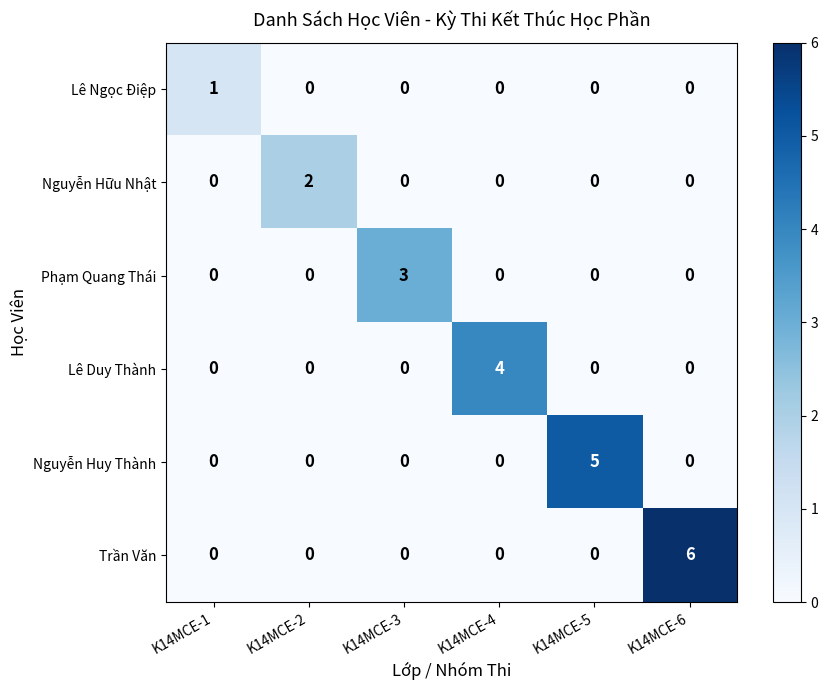

What is the spread (max minus min) of values at K14MCE-3?

3